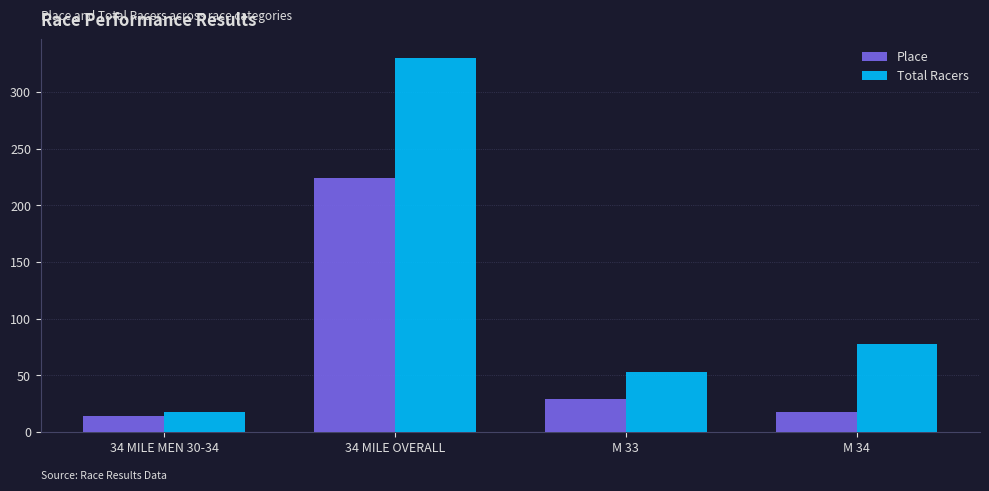

How many values in the Place series are below 29?

2